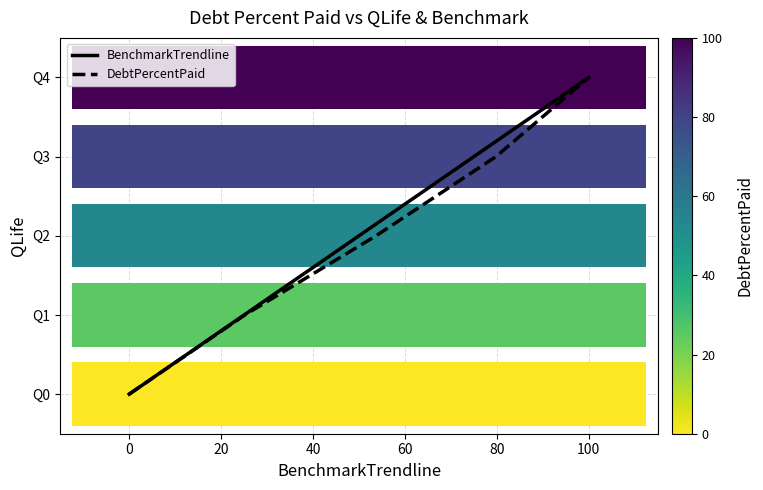

Is it true that BenchmarkTrendline equals 0 at 0?

True